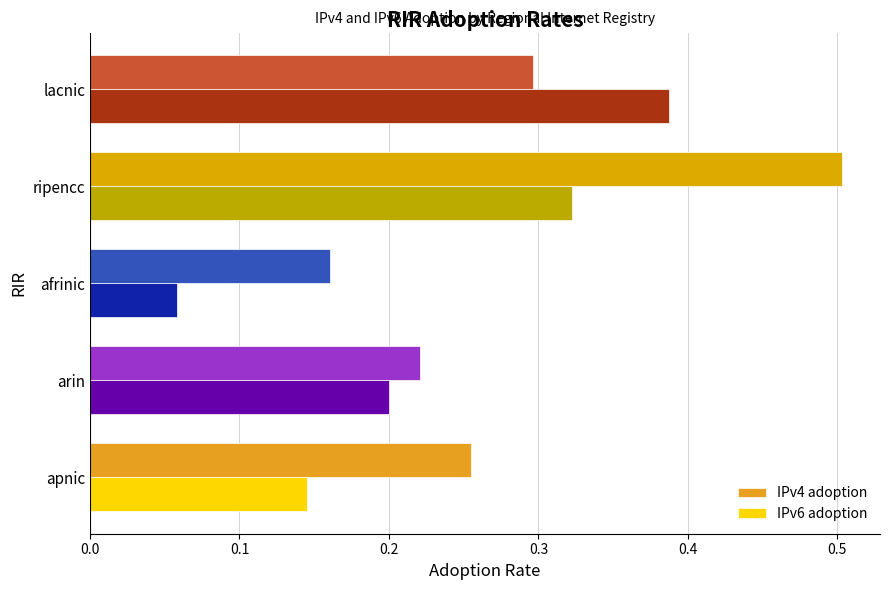

Rank the series by their maximum value, from lowest to highest.

IPv6 adoption, IPv4 adoption